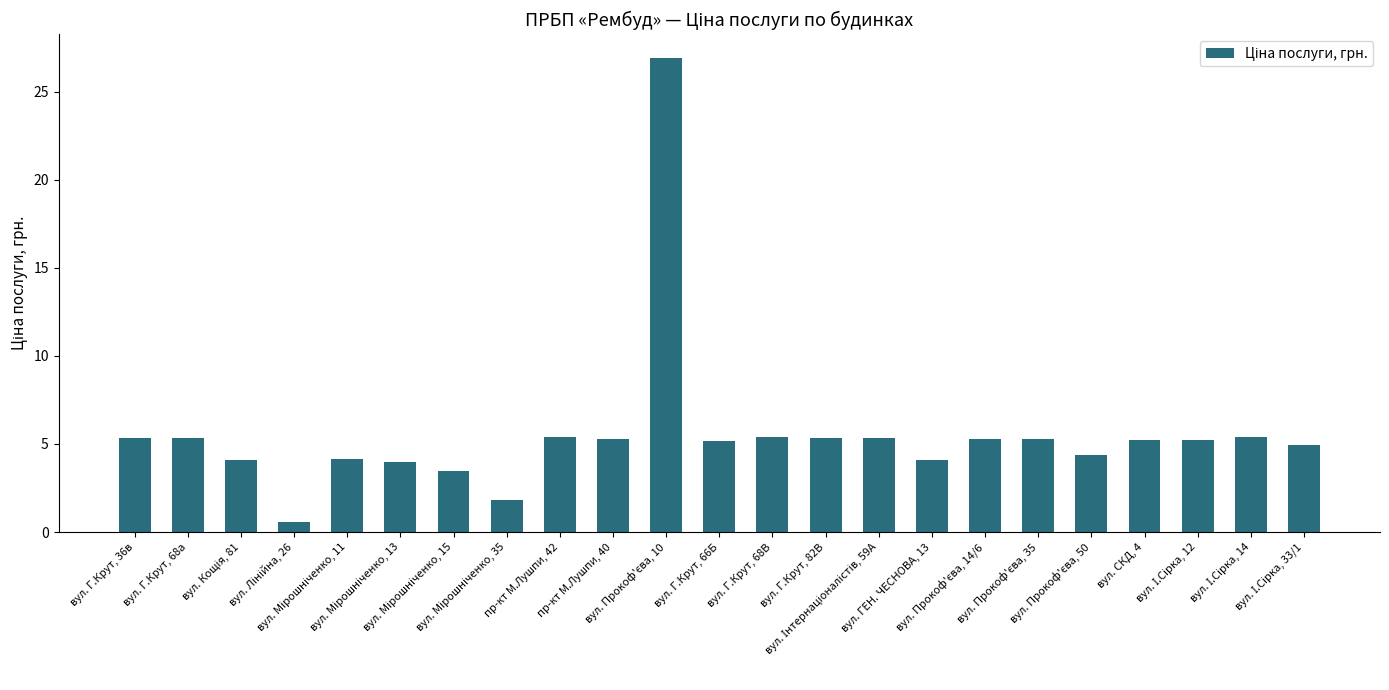

What is the minimum value shown in the chart?

0.6